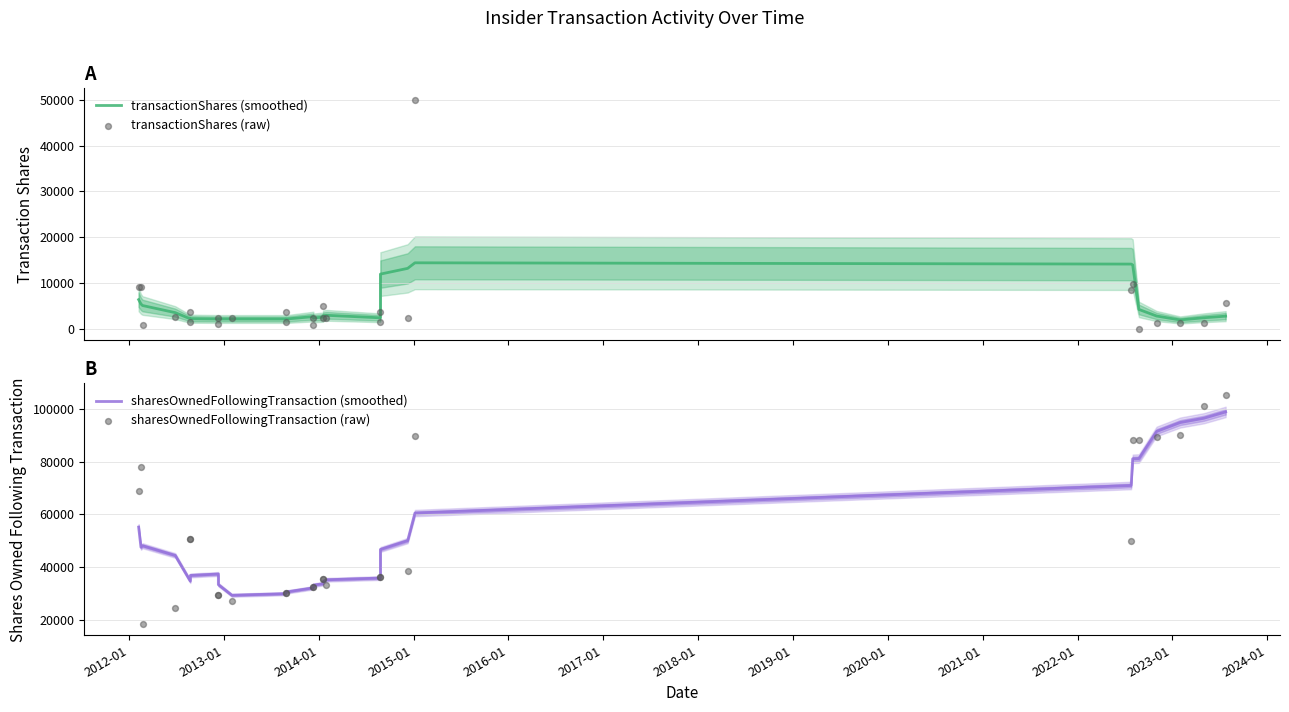

At how many categories does at least one series exceed 53095?

10